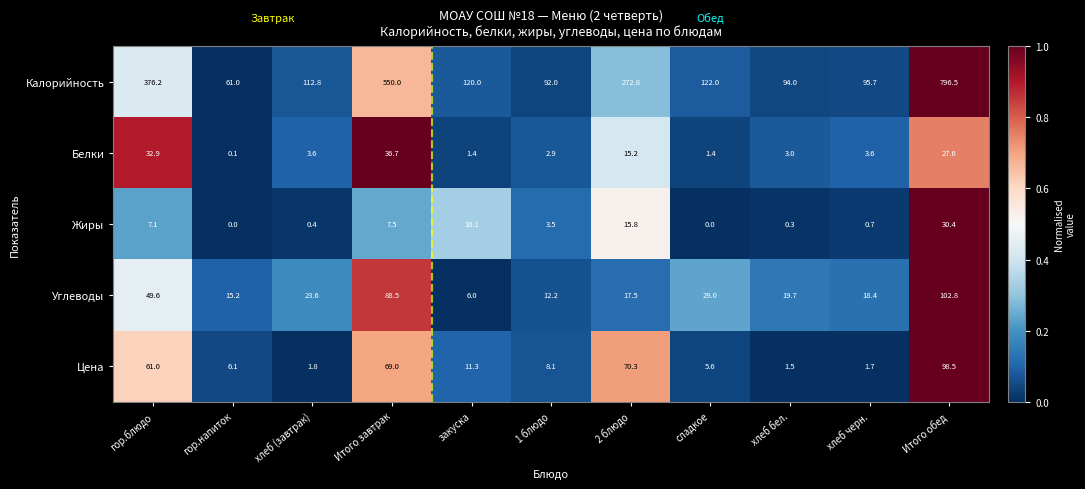

How many series are shown in this chart?

5